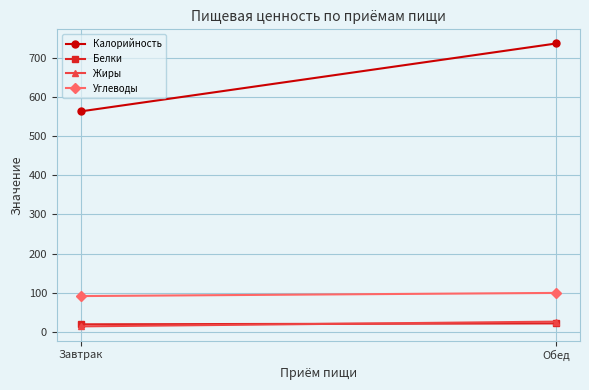

Reading right to left, transcribe all the data shown in this chart.

Калорийность: Обед=735.9	Завтрак=562.7
Белки: Обед=22.2	Завтрак=19.9
Жиры: Обед=26.8	Завтрак=14.7
Углеводы: Обед=100.0	Завтрак=91.9